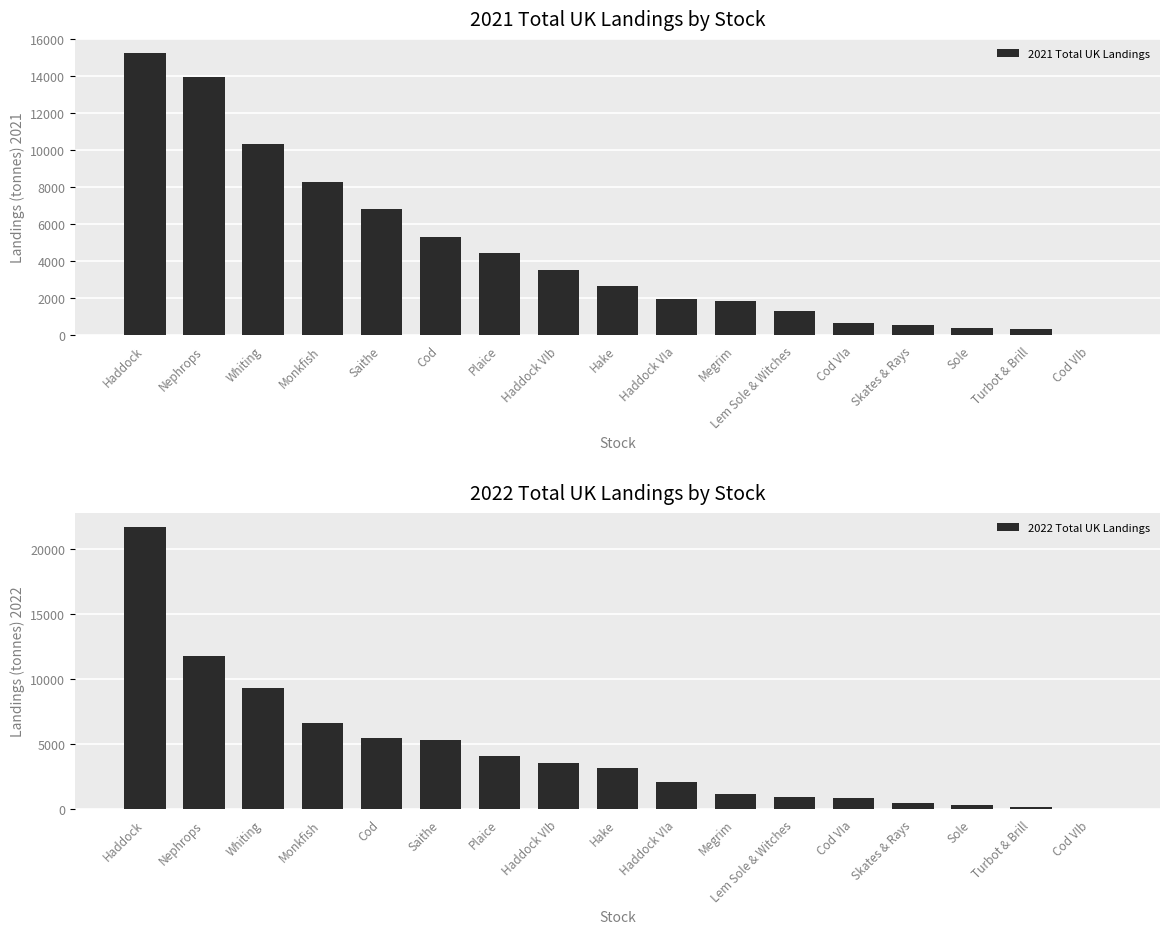

Which label corresponds to the largest value in the chart?

Haddock